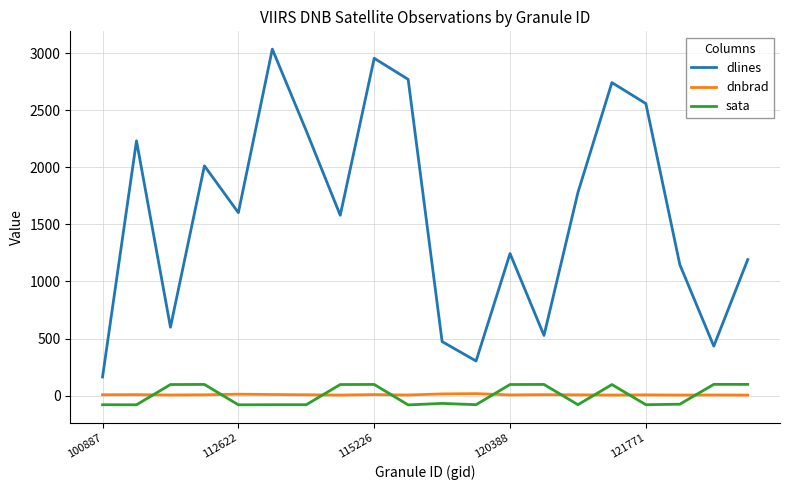

What is the maximum value shown in the chart?

3034.0